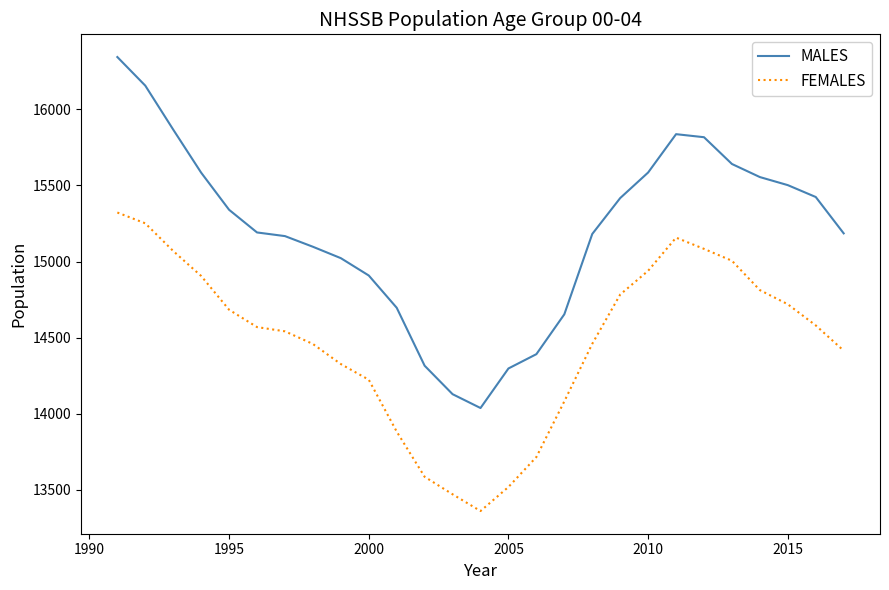

True or false: FEMALES and MALES cross at least once.

False